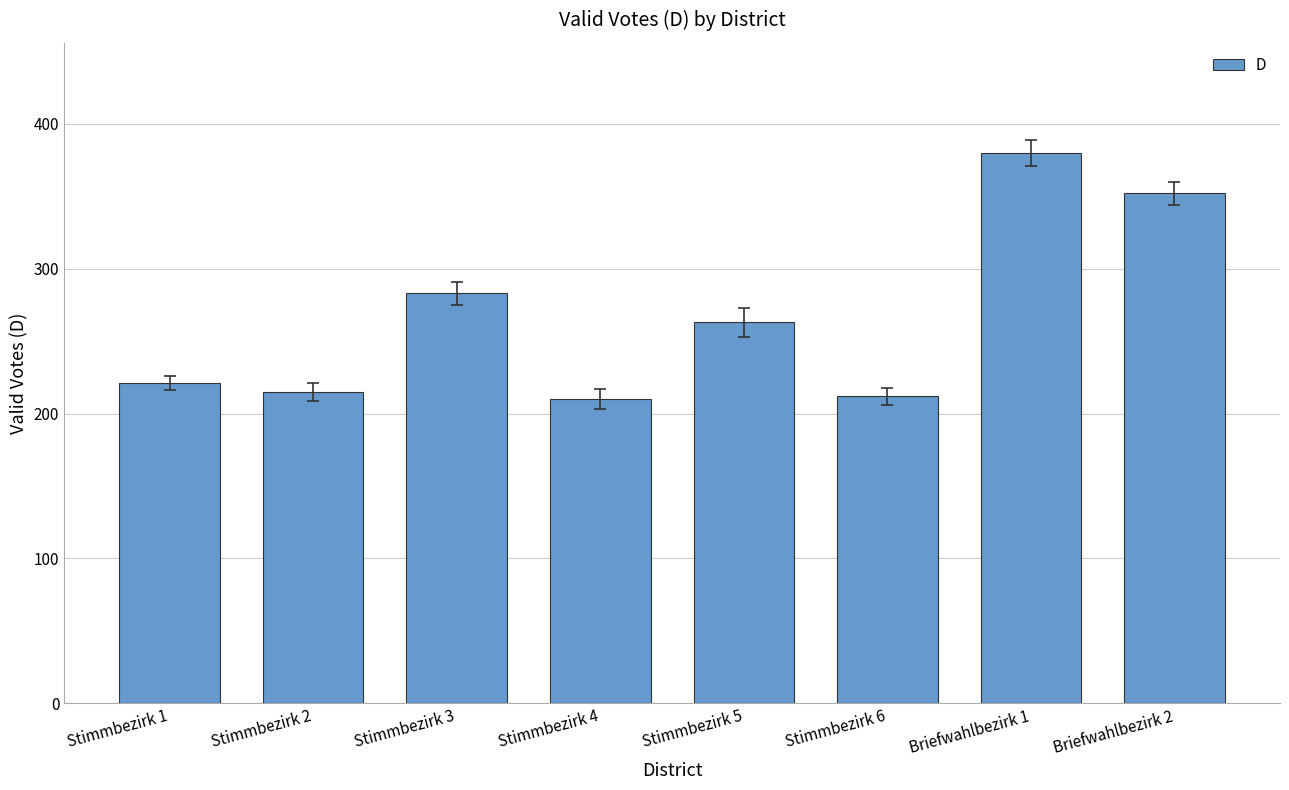

What position from the right is Briefwahlbezirk 1?

2